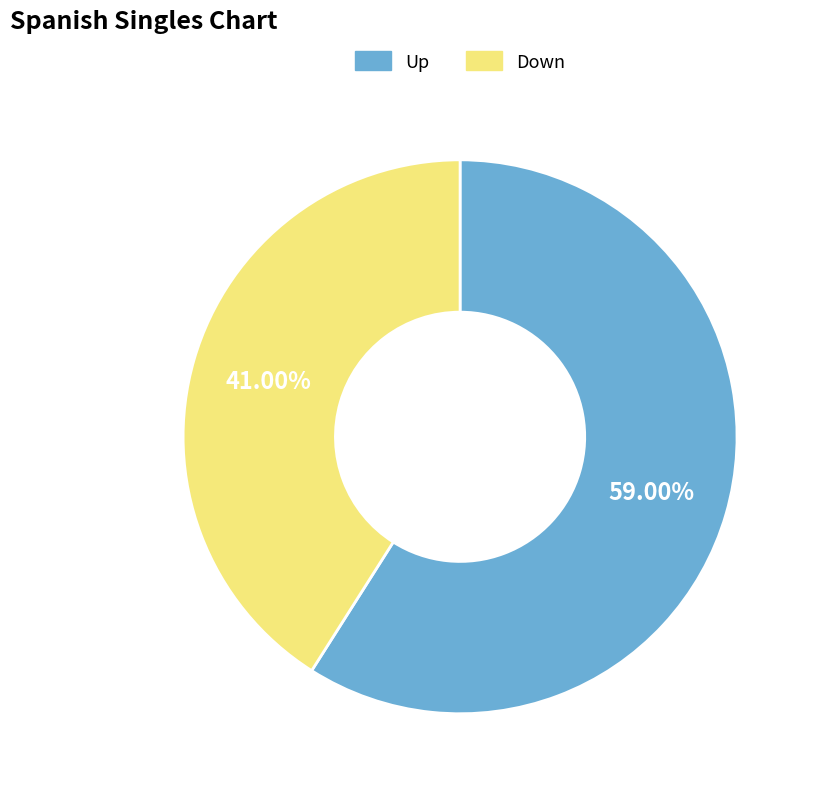

What is the ratio of the value at Down to the value at Up?

0.7